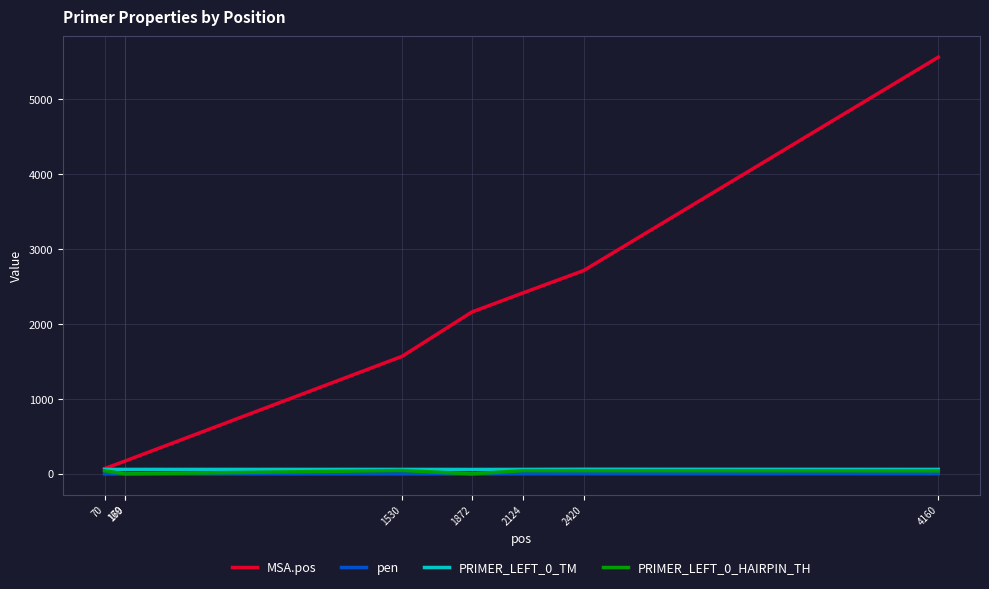

True or false: pen and PRIMER_LEFT_0_TM intersect in this chart.

False